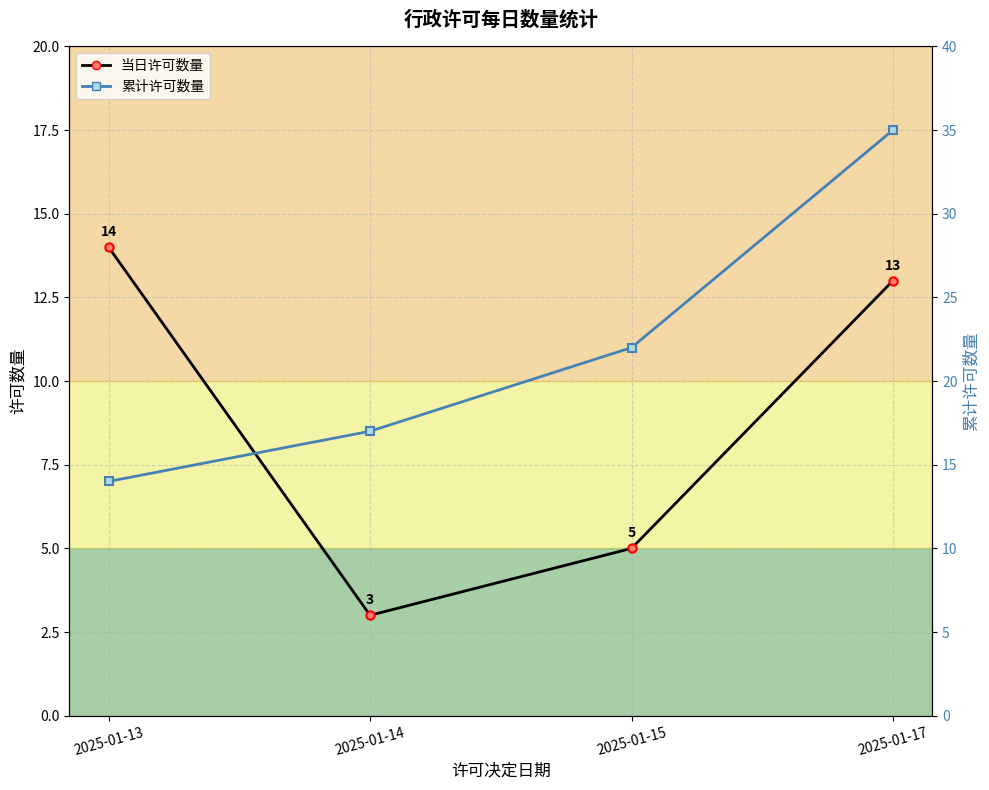

Reading right to left, list all the values displayed in this chart.

当日许可数量: 13	5	3	14
累计许可数量: 35	22	17	14